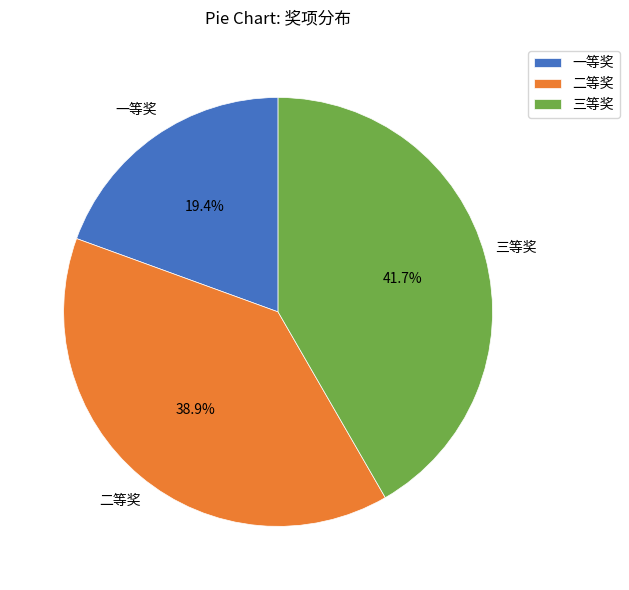

Combined, what portion of the pie is 二等奖 and 三等奖?

80.6%